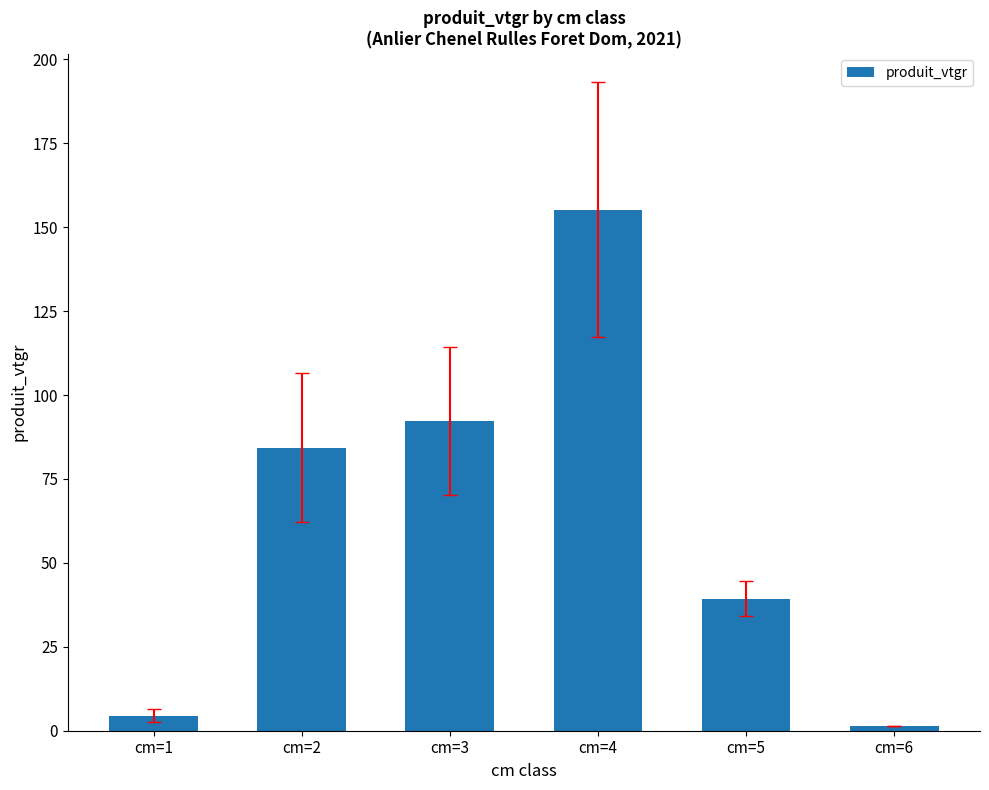

What is the value of the 2nd bar from the left?

84.3